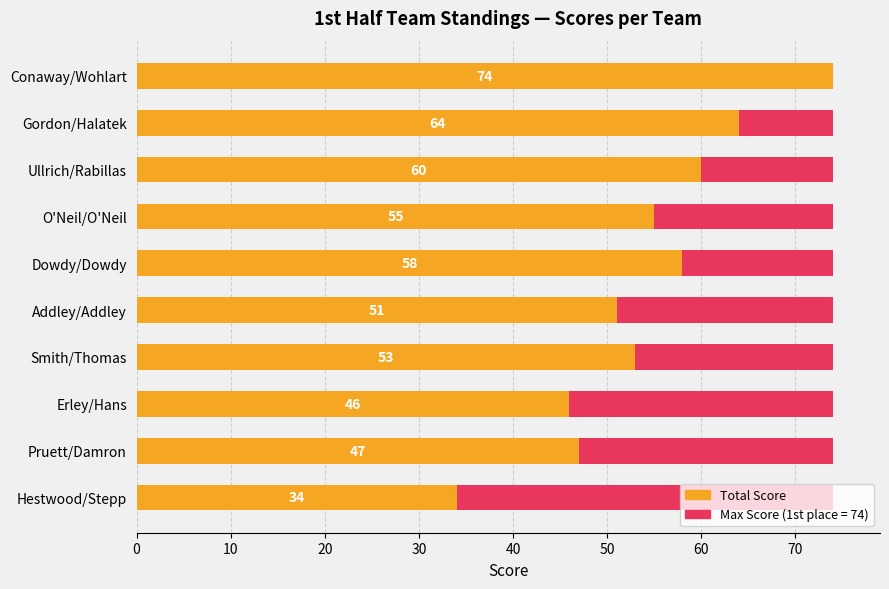

How many distinct data groups are displayed?

2